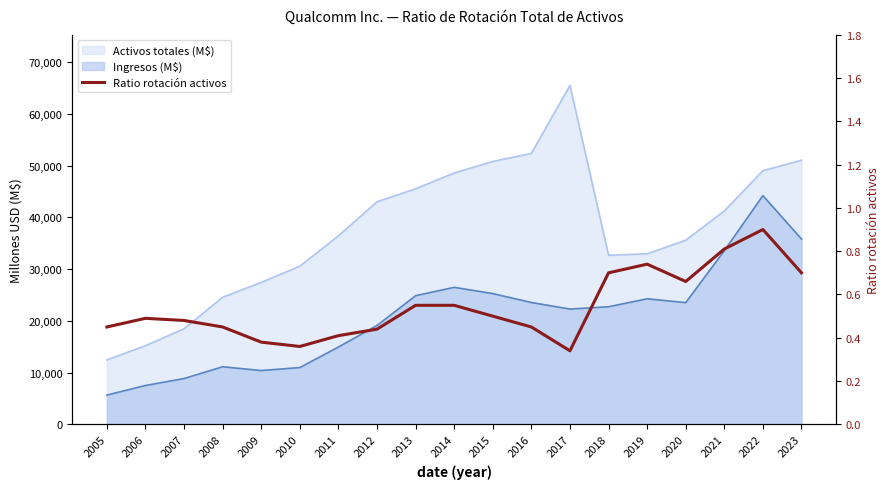

List the labels in order of value, smallest first.

2017, 2010, 2009, 2011, 2012, 2005, 2008, 2016, 2007, 2006, 2015, 2013, 2014, 2020, 2018, 2023, 2019, 2021, 2022